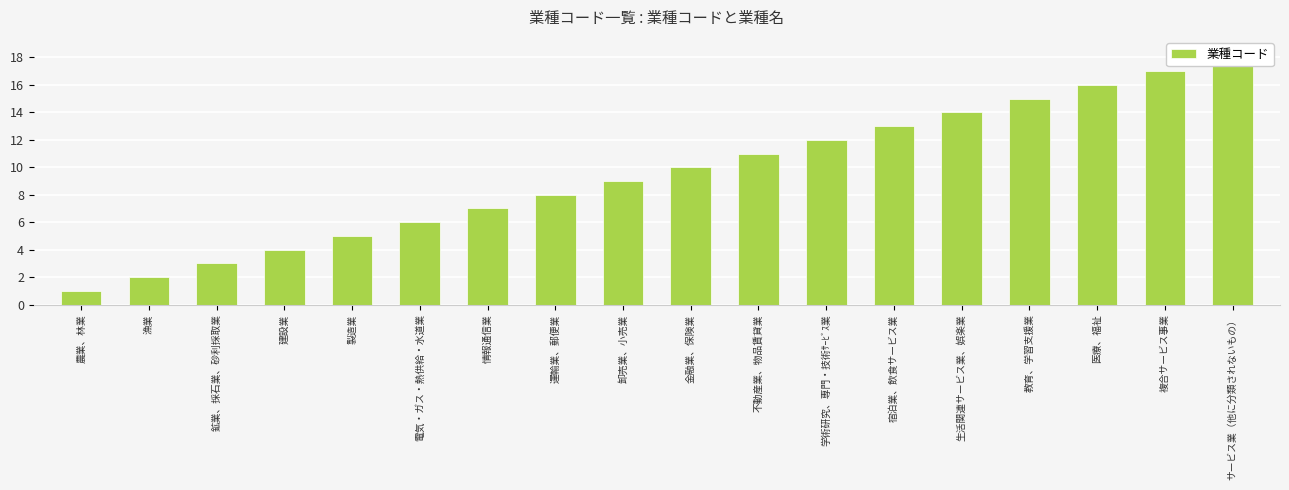

What is the label of the 11th bar from the right?

運輸業、郵便業